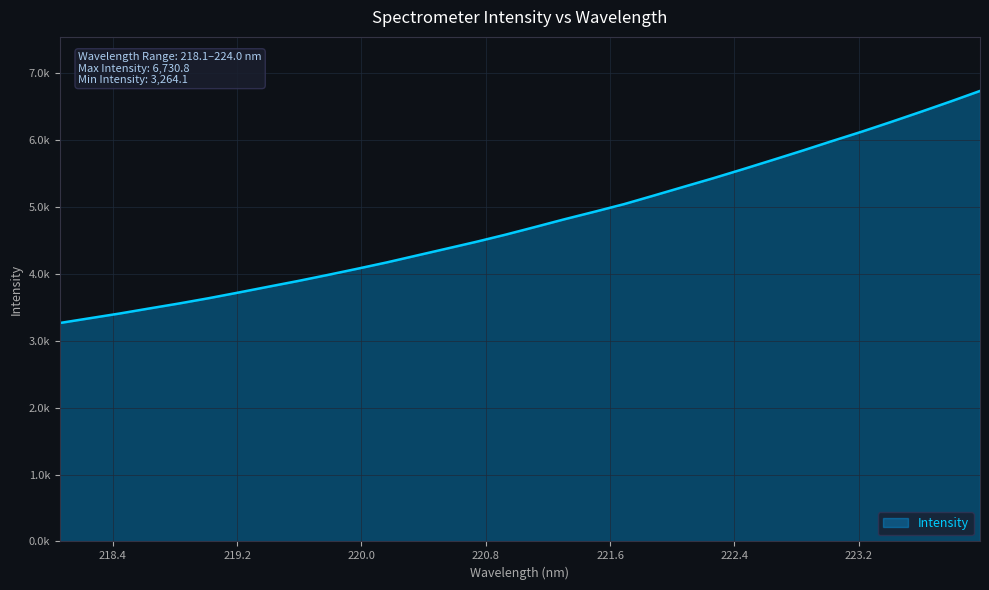

List the labels in order of value, smallest first.

218.0596, 218.2508, 218.442, 218.6332, 218.8244, 219.0156, 219.2067, 219.3979, 219.589, 219.7801, 219.9712, 220.1623, 220.3533, 220.5444, 220.7354, 220.9264, 221.1174, 221.3083, 221.4993, 221.6902, 221.8812, 222.0721, 222.263, 222.4538, 222.6447, 222.8355, 223.0264, 223.2172, 223.408, 223.5987, 223.7895, 223.9802